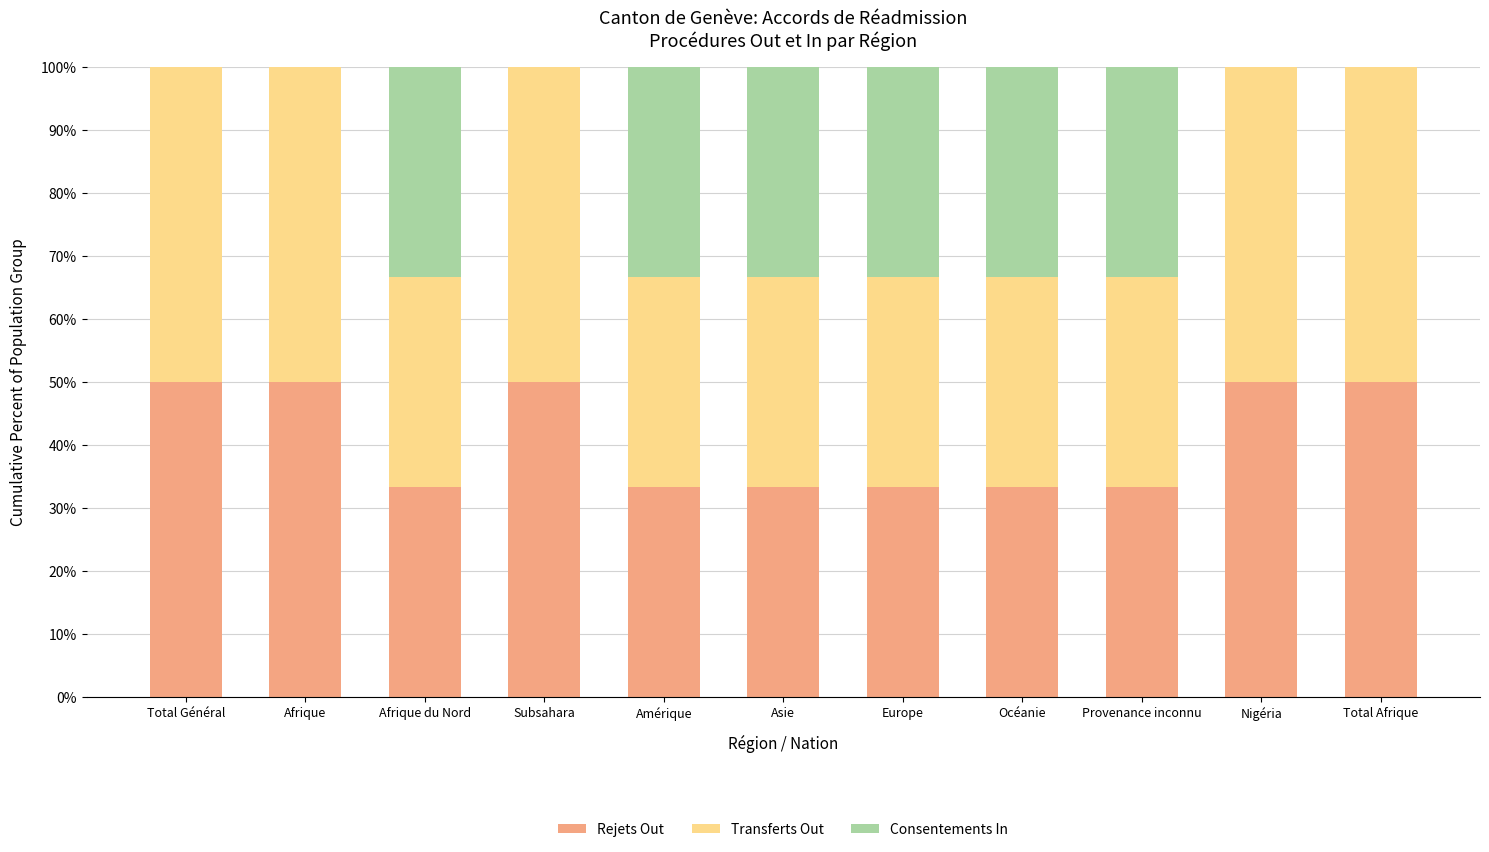

What is the maximum value for Rejets Out?

50.0